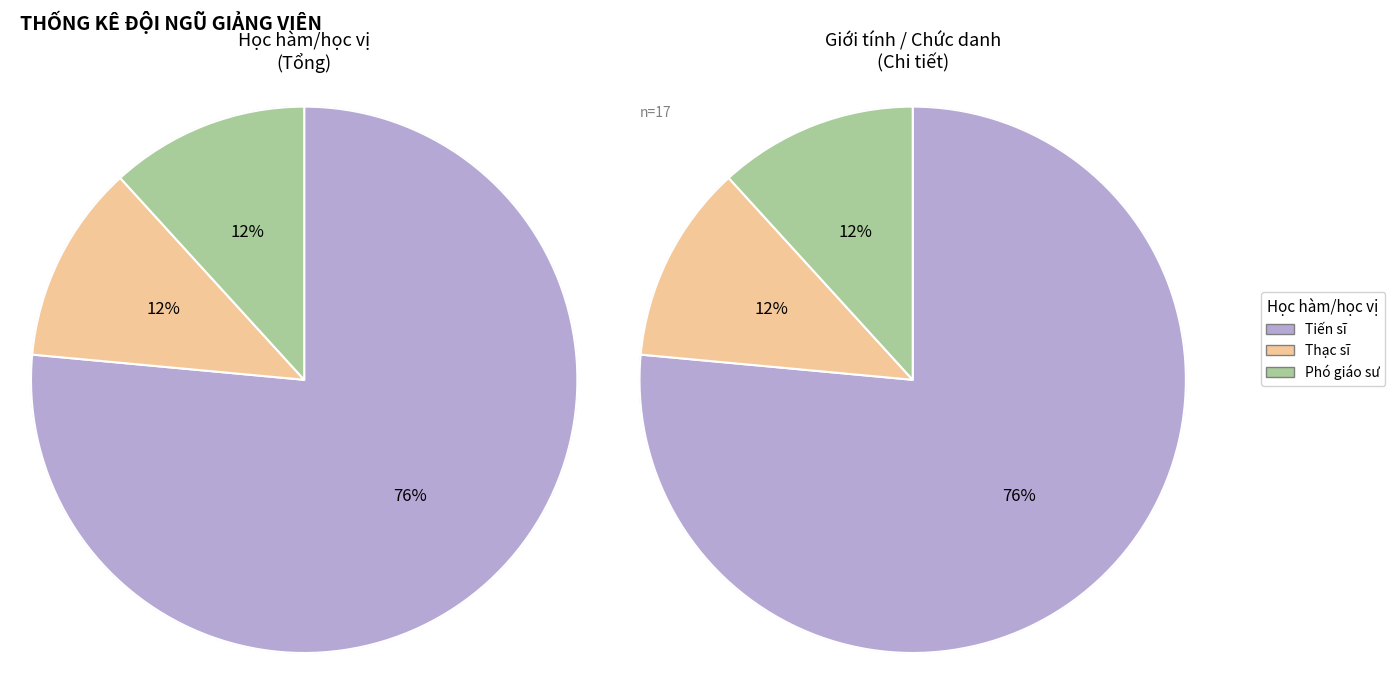

Count the number of slices in the pie.

3